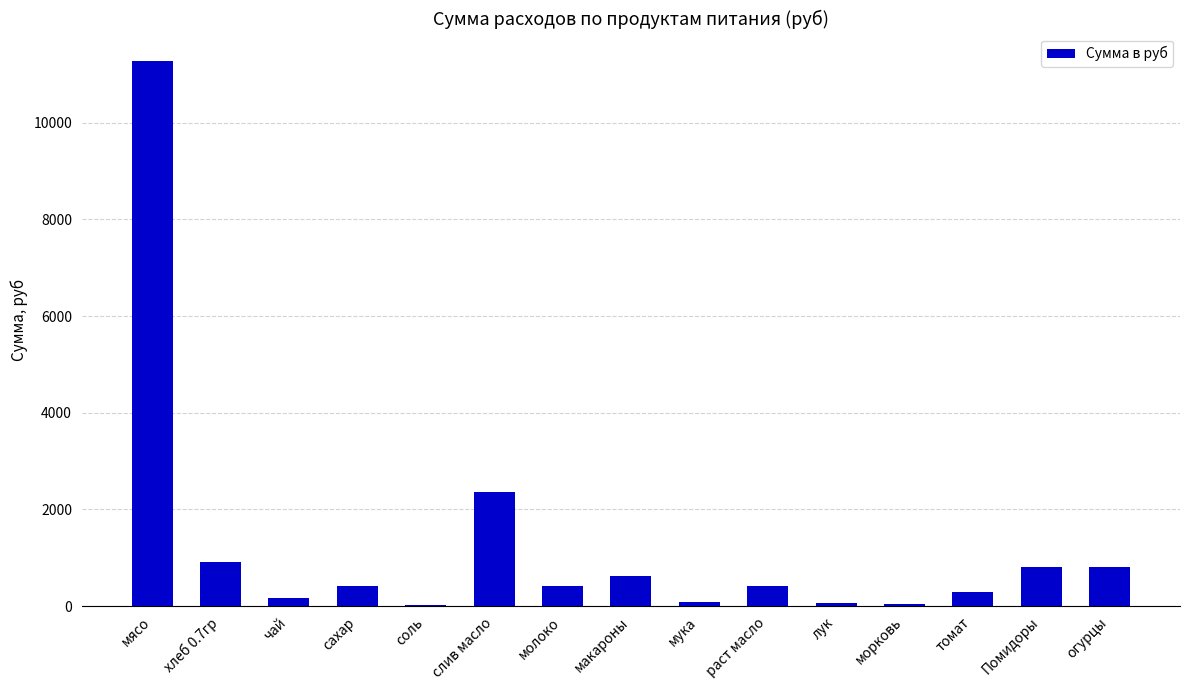

Is it true that the value at слив масло is 2356.8?

True